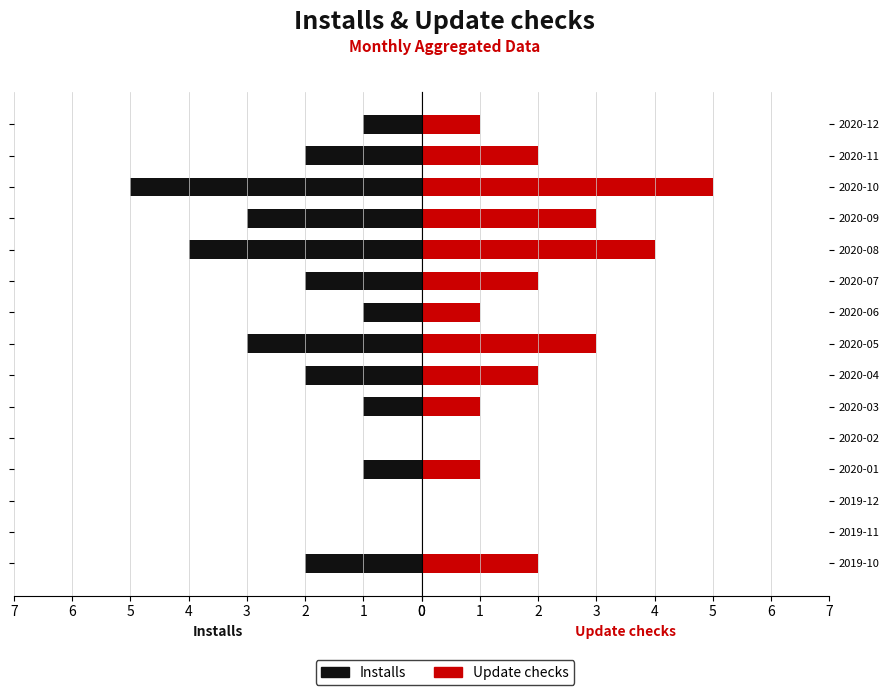

Does the chart contain stacked bars?

No